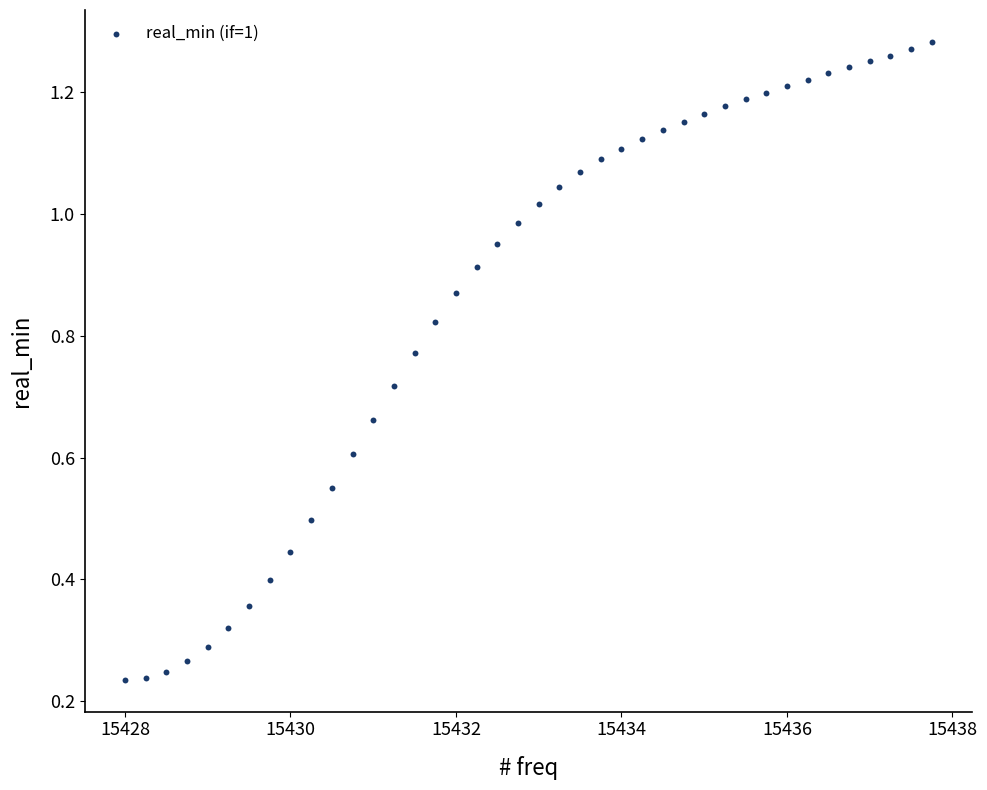

What is the range of X values (max minus min)?

9.8